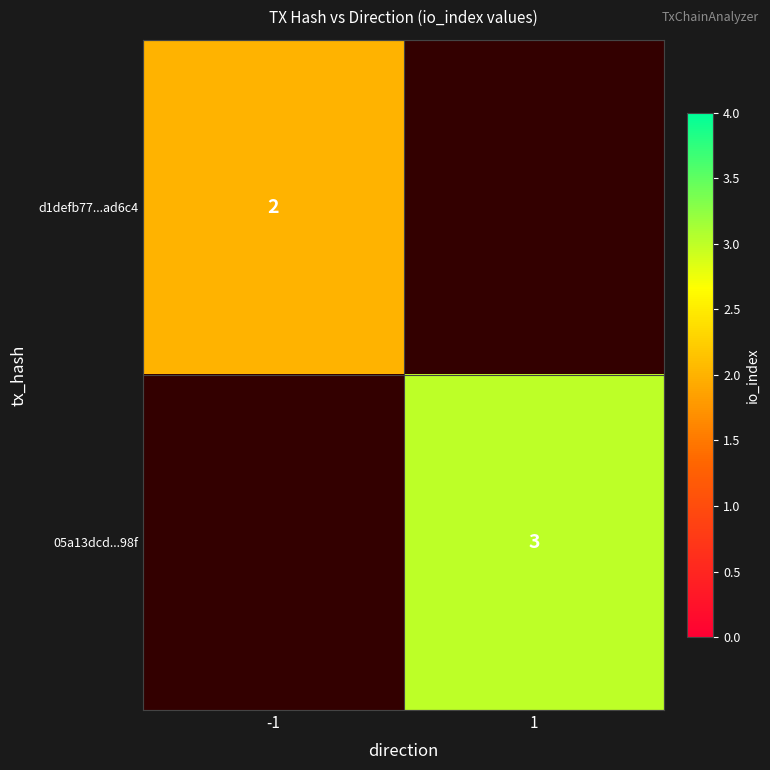

At how many categories does at least one series exceed 2?

1